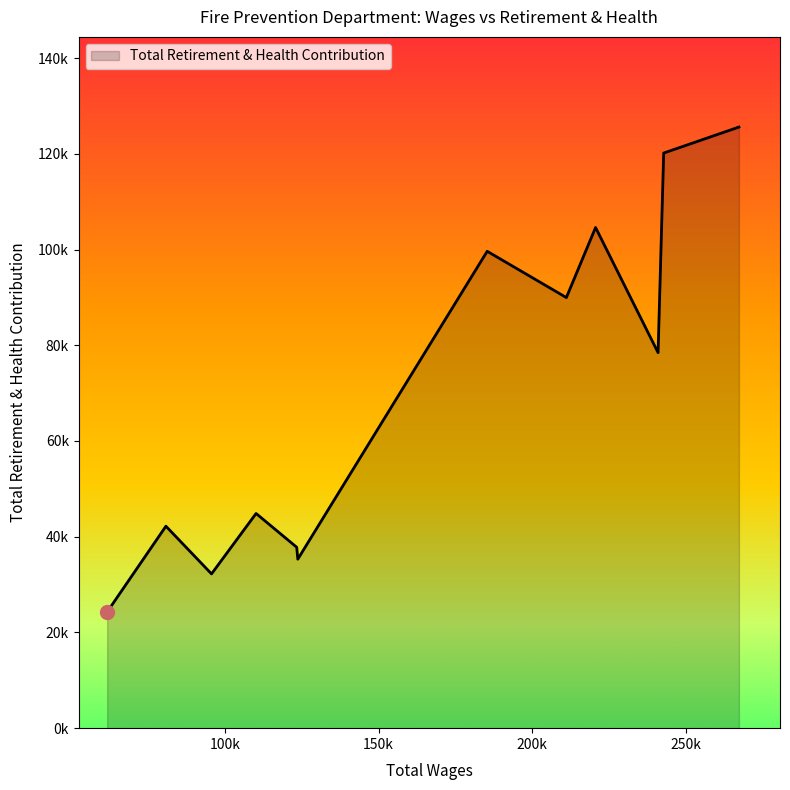

Does the chart display data point markers on the line(s)?

No